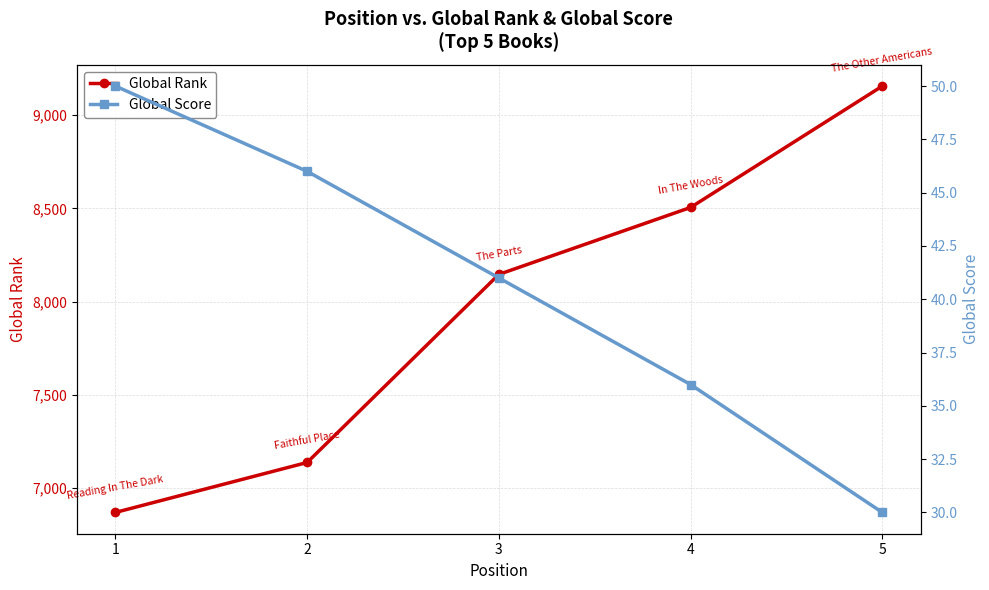

Read the Global Score value at 5, to the nearest 10.

30